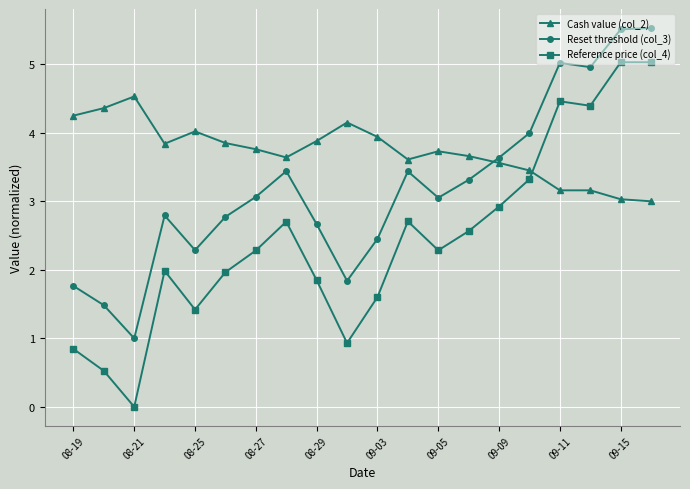

Which series has the largest total across all categories?

Cash value (col_2)